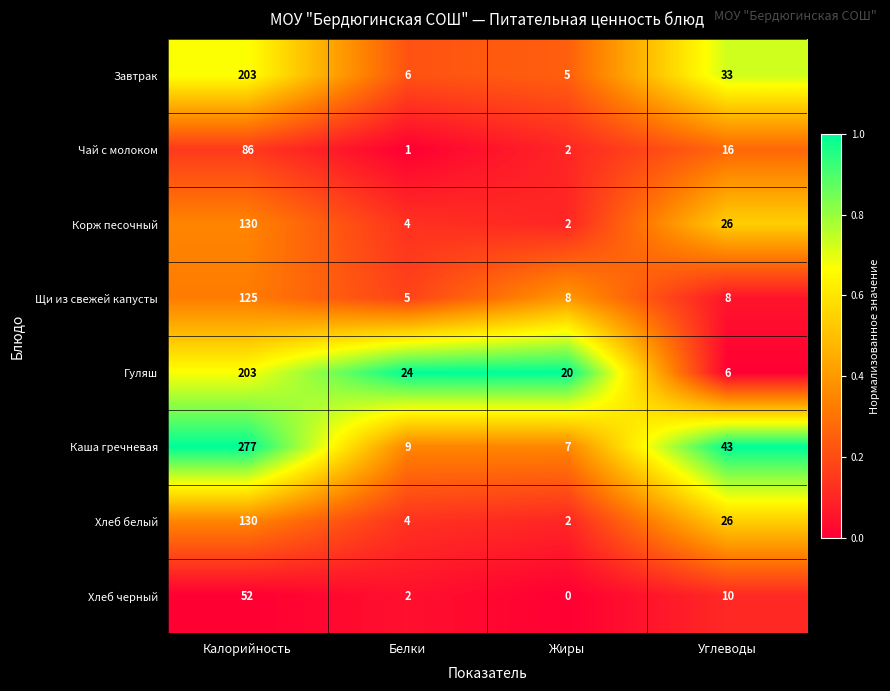

Rank the categories by Каша гречневая value from highest to lowest.

Калорийность, Углеводы, Белки, Жиры